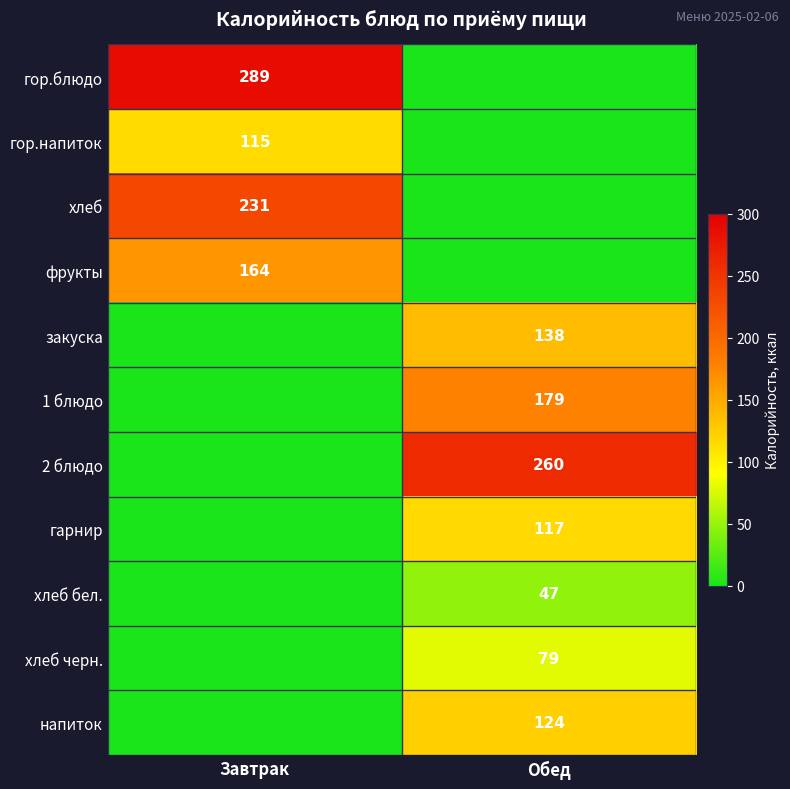

Is the value of хлеб черн. at Обед greater than the value of хлеб бел. at Обед?

Yes